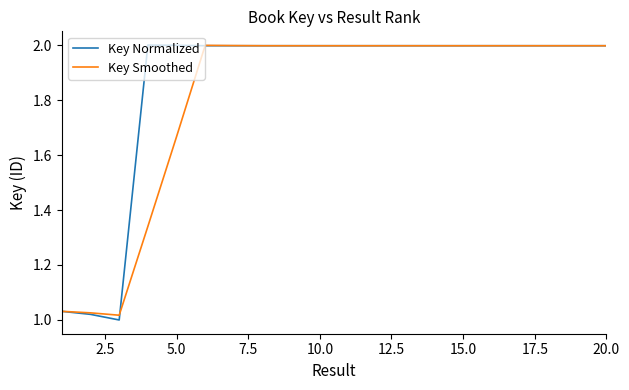

Which series has the largest range (max minus min)?

Key Normalized